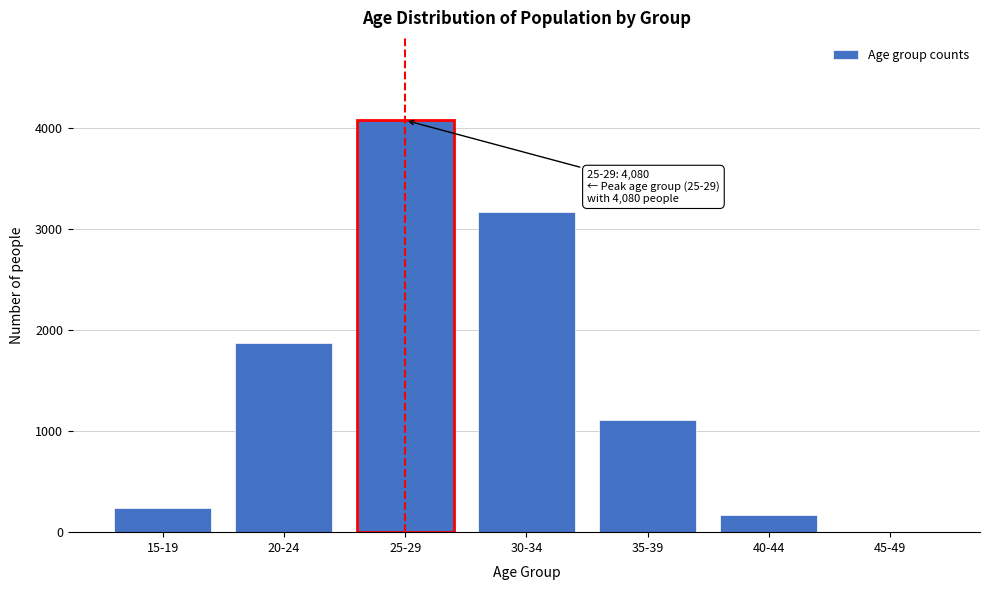

Reading left to right, what are all the values shown in this chart?

15-19=243	20-24=1874	25-29=4080	30-34=3172	35-39=1113	40-44=169	45-49=6